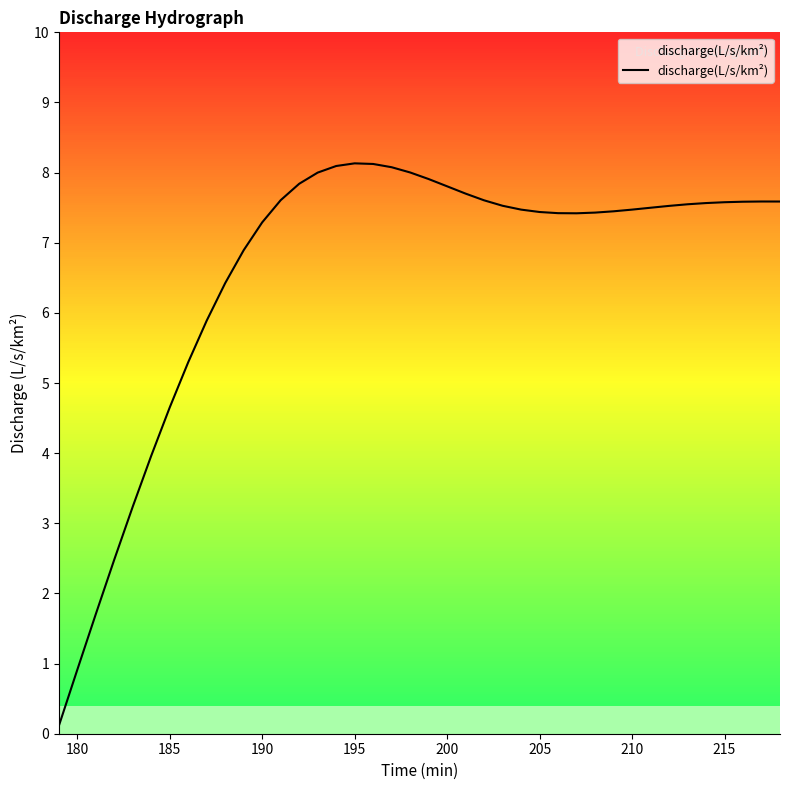

What is the difference between the maximum and minimum values?

8.0